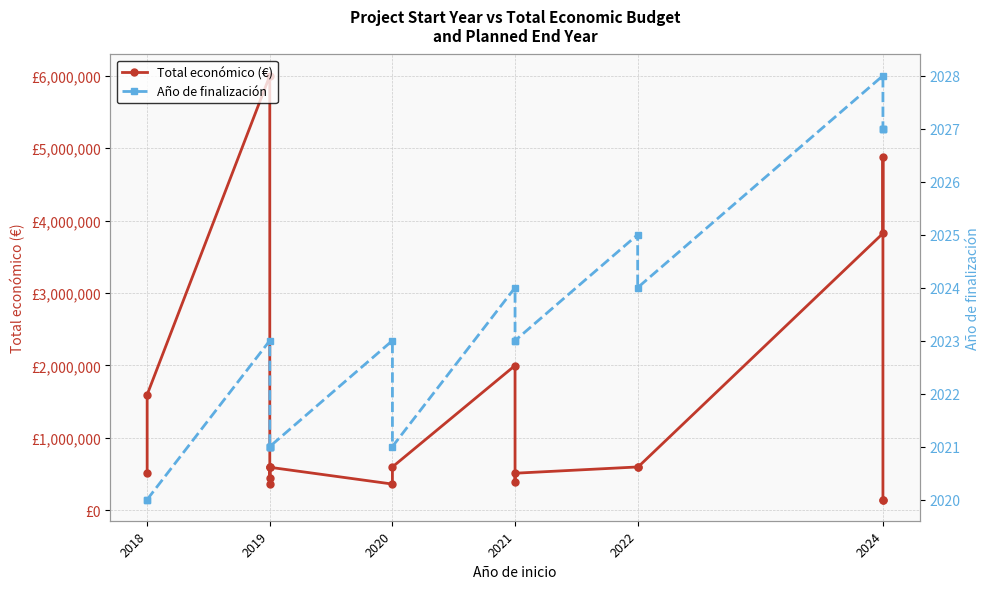

Reading left to right, what are all the values shown in this chart?

Total económico (€): 523022	1597786	5999753	365045	600000	444167	592376	595133	363424	599636	1999846	385549	513192	599754	594138	3823271	4876764	150000	150000
Año de finalización: 2020	2020	2023	2021	2021	2021	2021	2021	2023	2021	2024	2023	2023	2025	2024	2028	2027	2027	2027